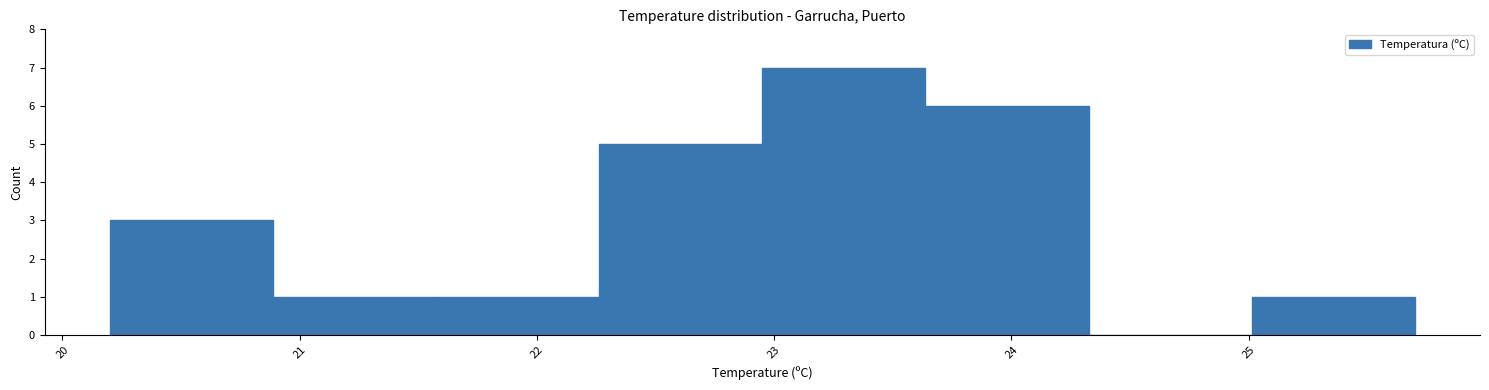

Reading left to right, list every bar in this chart as the range it spans on the x-axis followed by its height. Neither the bar edges nor the heights are printed on the chart, so give them approximately, as read against the axes.

20.2 to 20.9: 3
20.9 to 21.6: 1
21.6 to 22.3: 1
22.3 to 23.0: 5
23.0 to 23.6: 7
23.6 to 24.3: 6
24.3 to 25.0: 0
25.0 to 25.7: 1